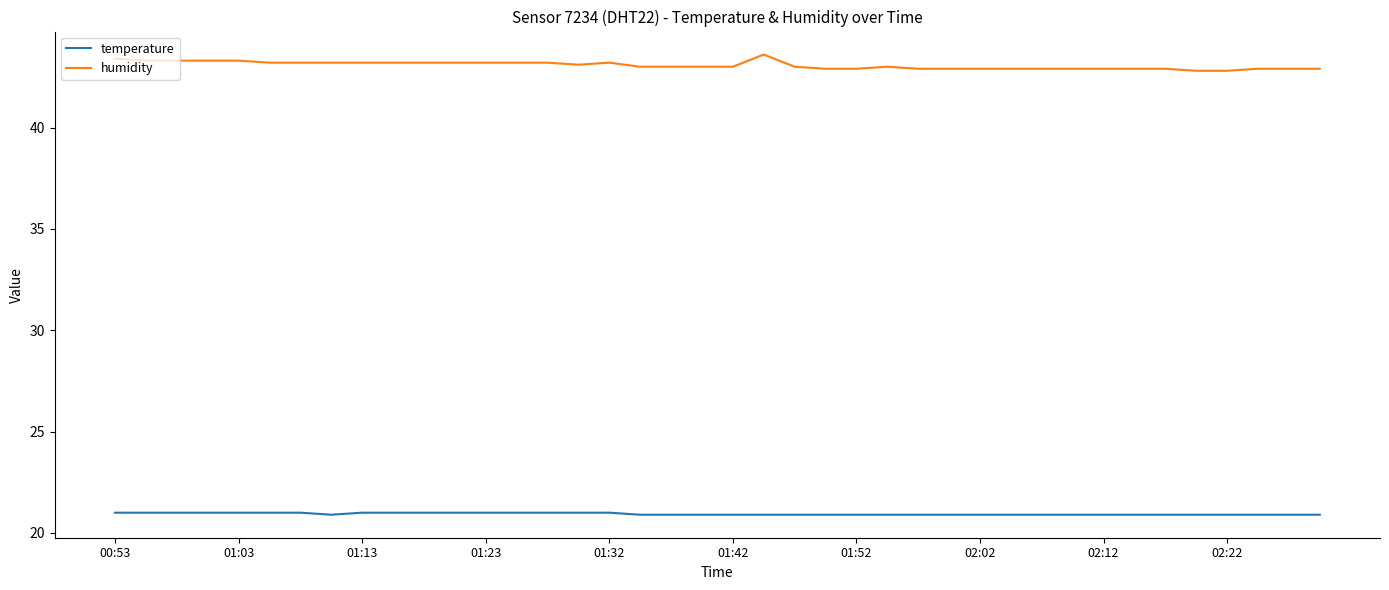

What are all the series names shown in the legend?

temperature, humidity